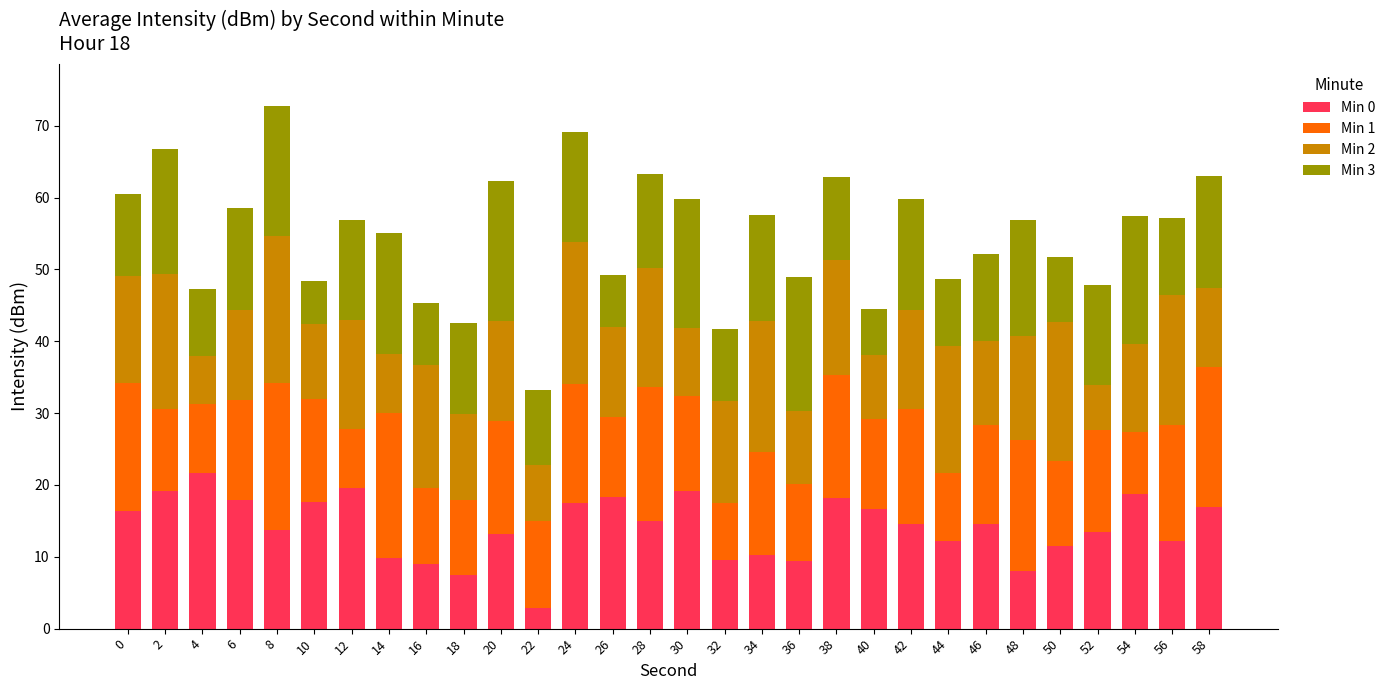

What is the total value across all series at 32?

41.6